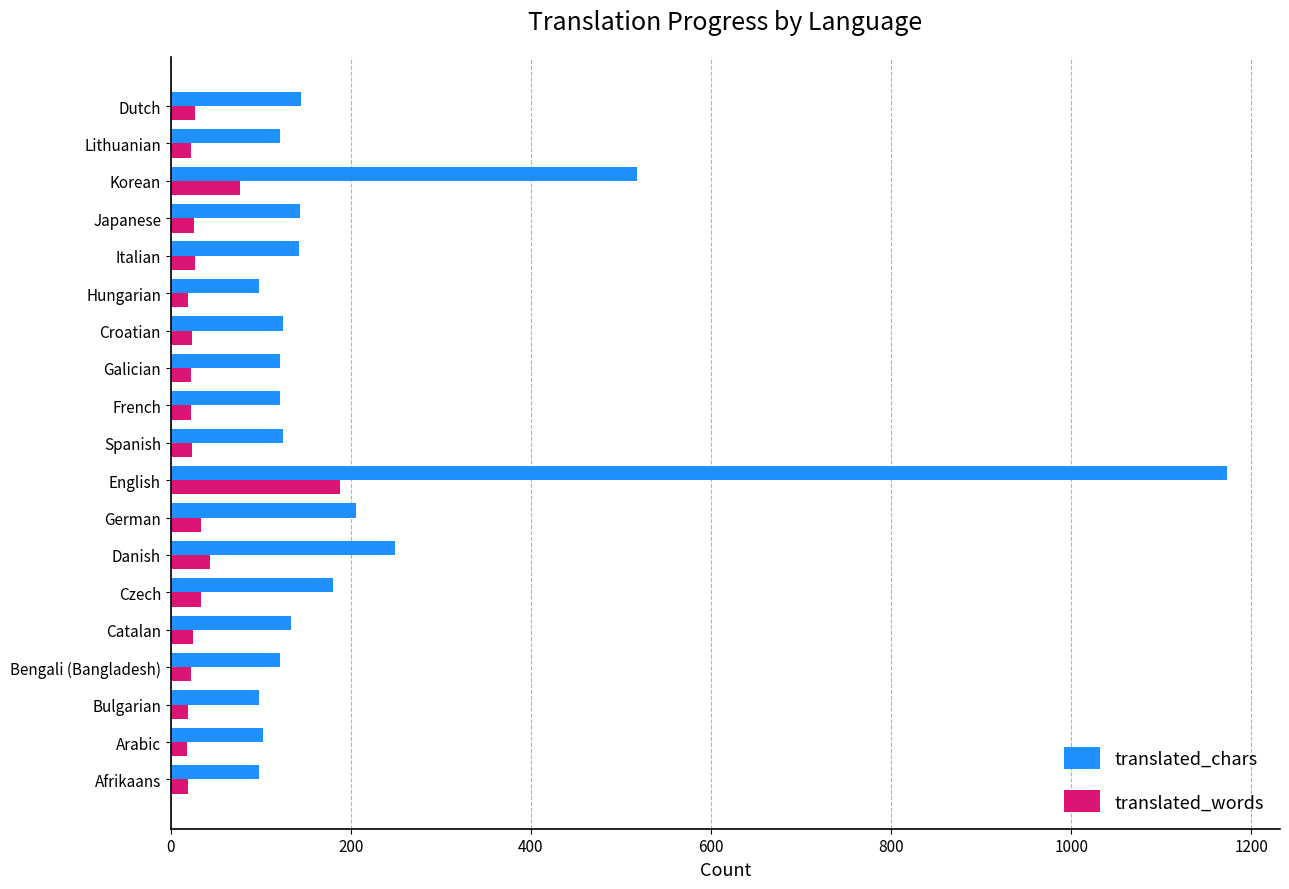

At how many categories does at least one series exceed 471?

2